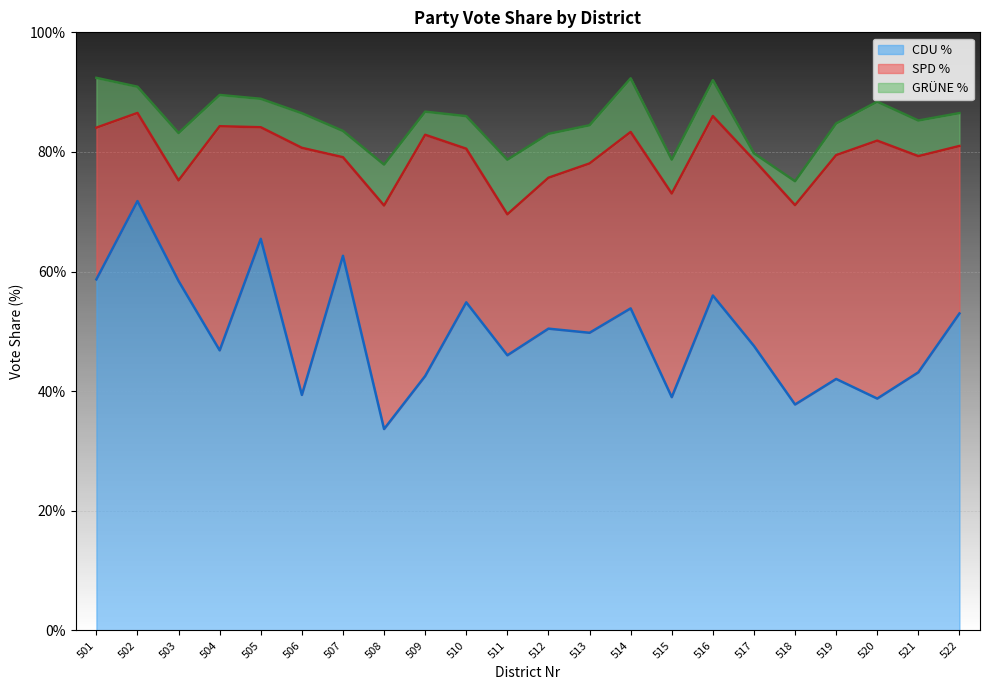

Rank the series by their average value, from lowest to highest.

GRÜNE_Proz, SPD_Proz, CDU_Proz